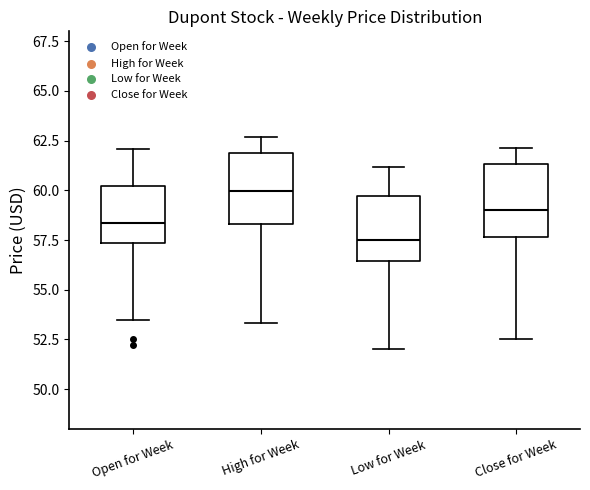

Where is the lower edge of the box for Open for Week on the y-axis? The values are not printed on the chart, so give them approximately, as read against the axis.

57.5